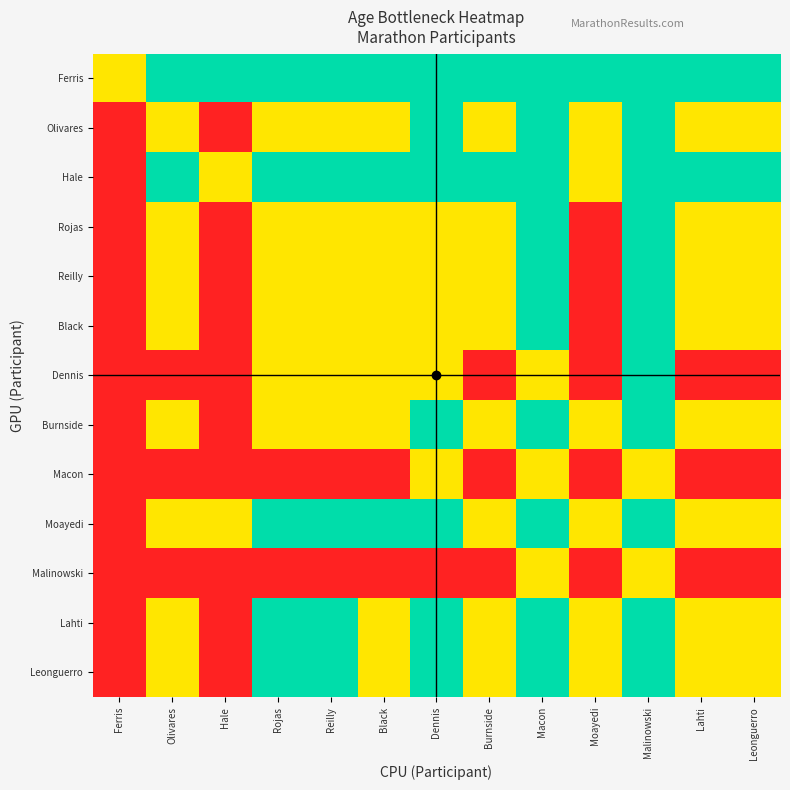

At how many categories does at least one series exceed 0?

13